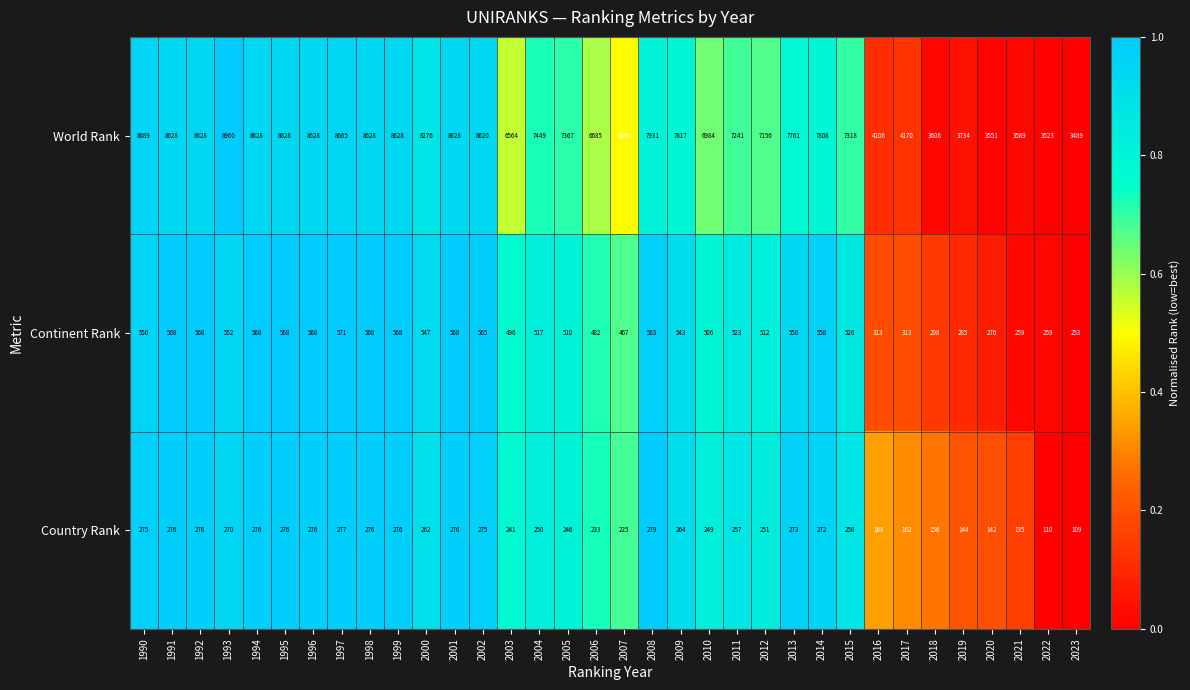

What is the total value across all series at 1991?

9472